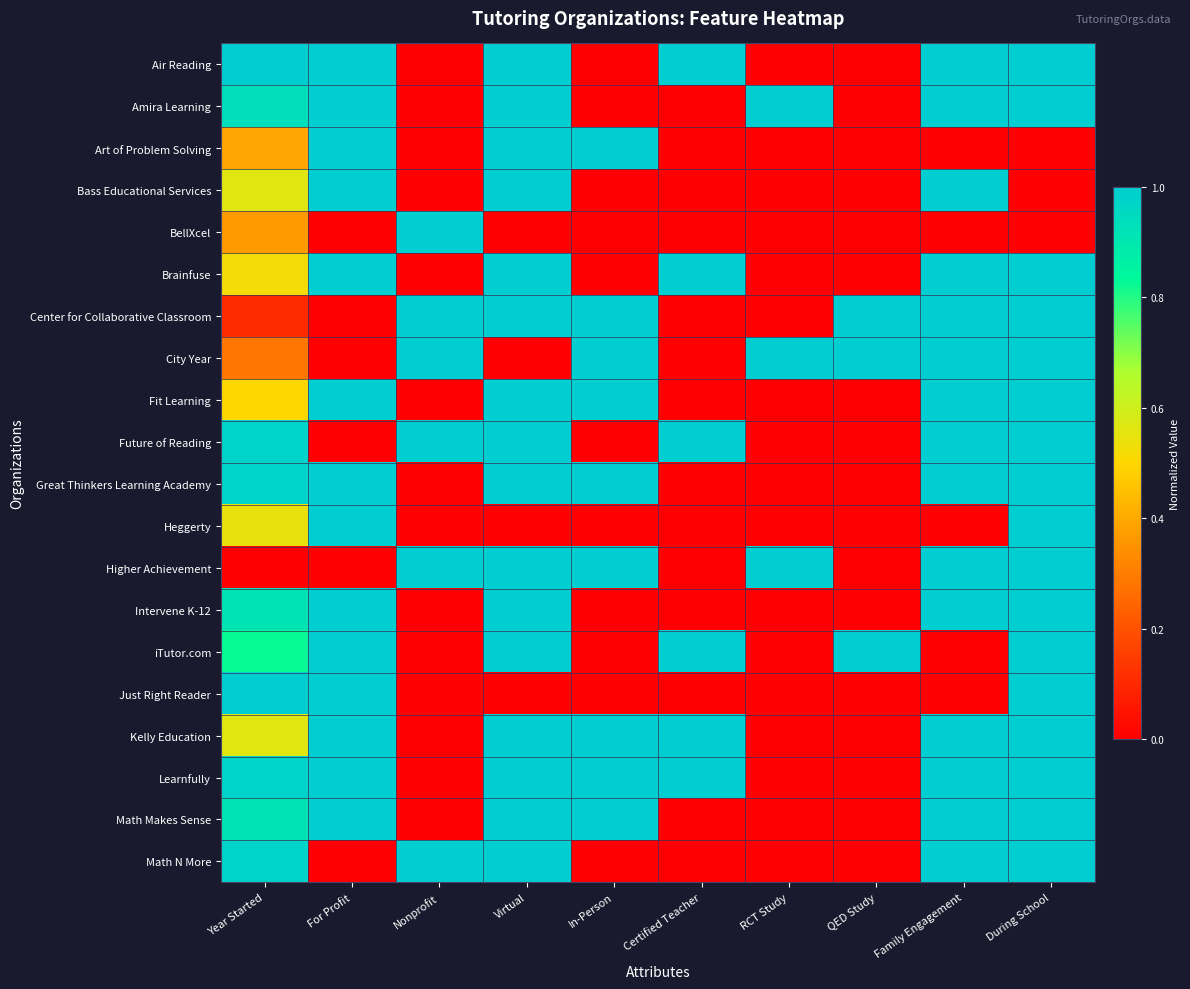

At how many categories does at least one series exceed 0?

10